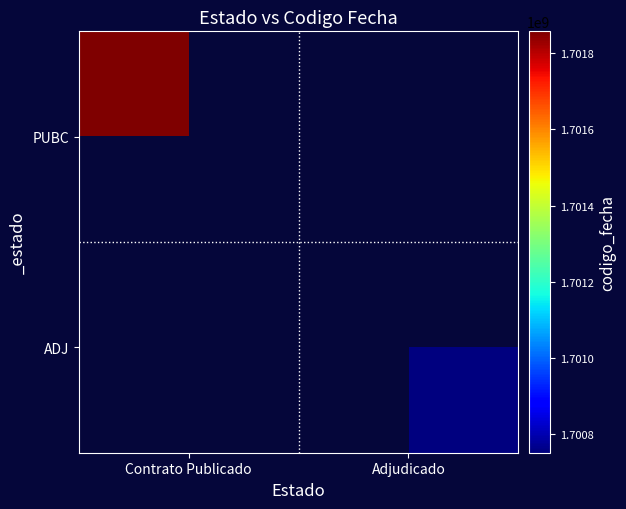

What is the lowest value of the PUBC series?

1701857206.0